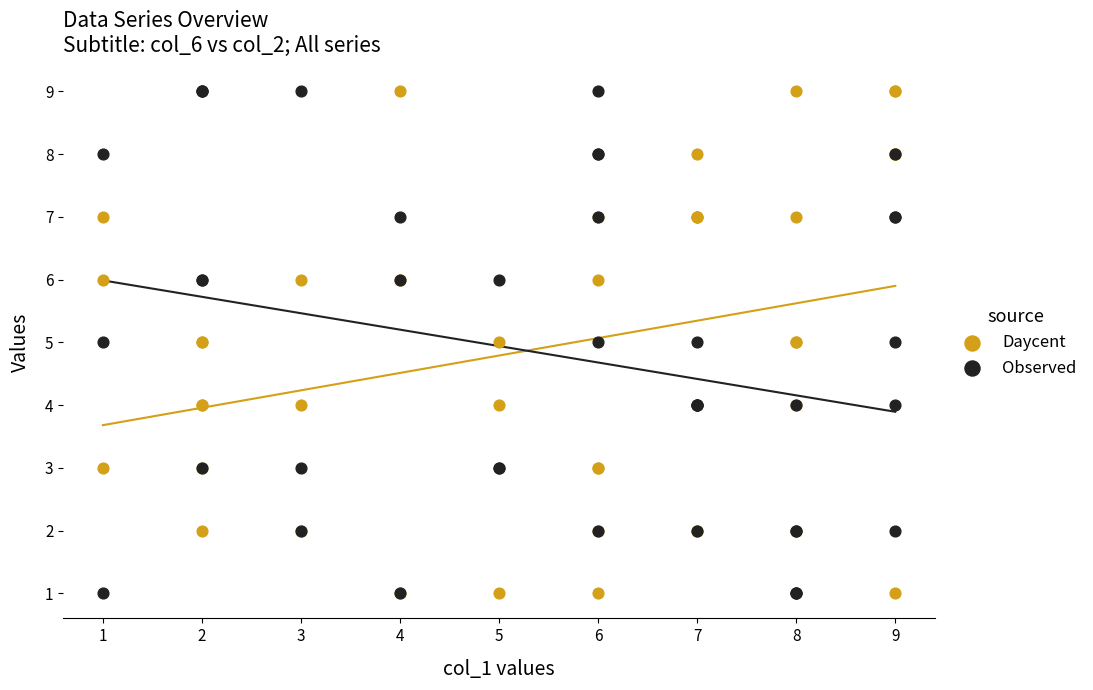

What is the X range (max minus min) for the scatter plot?

8